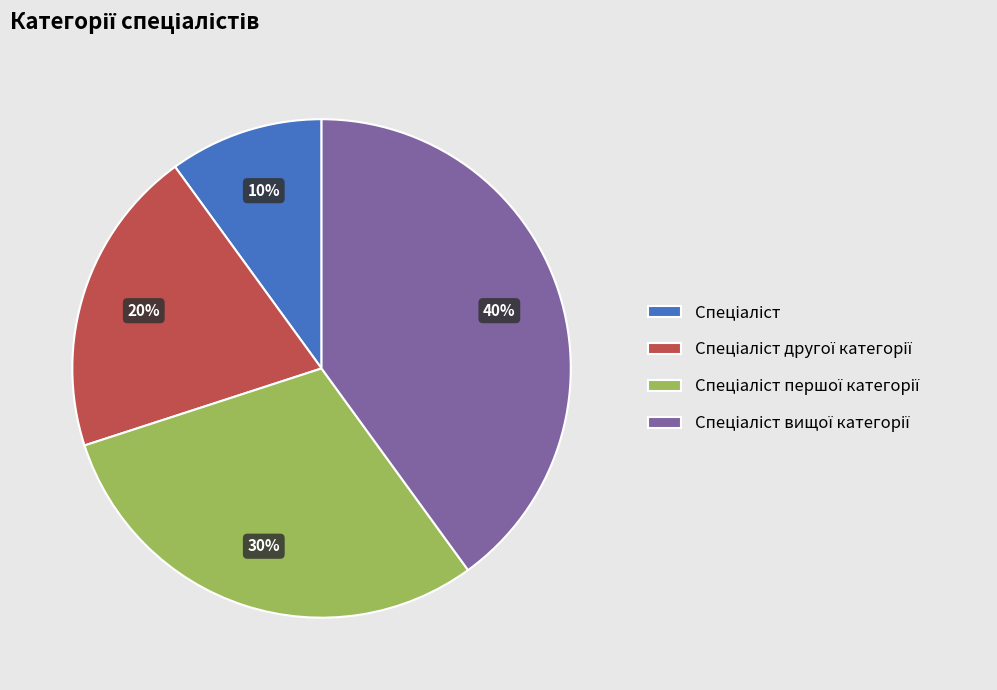

To the nearest percent, what is the average slice percentage?

25%